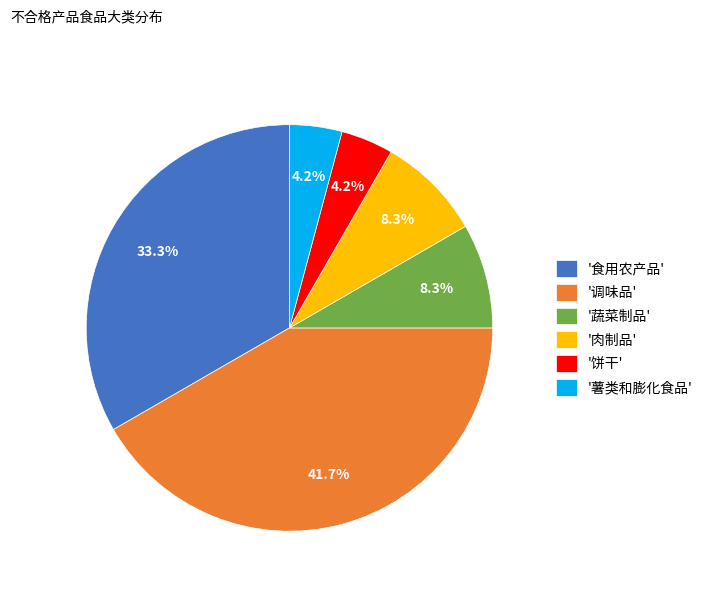

How many slices are in this pie chart?

6